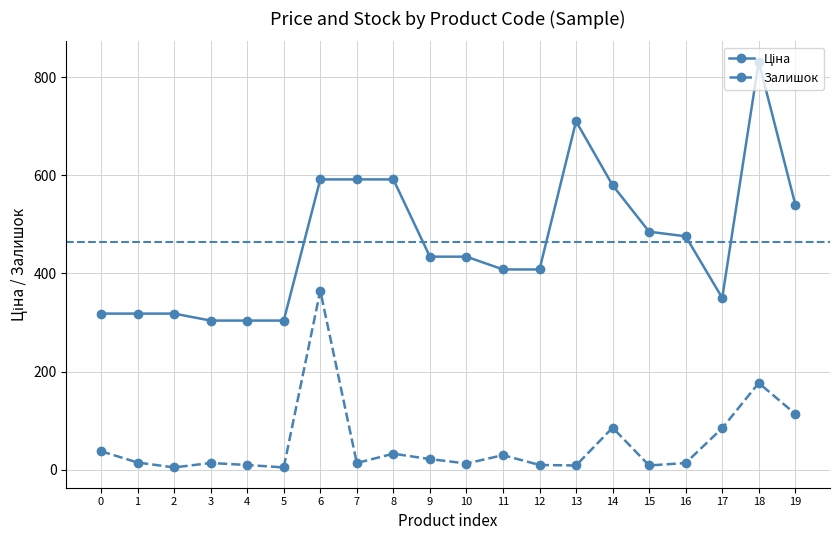

At which category is the sum across all series the highest?

18